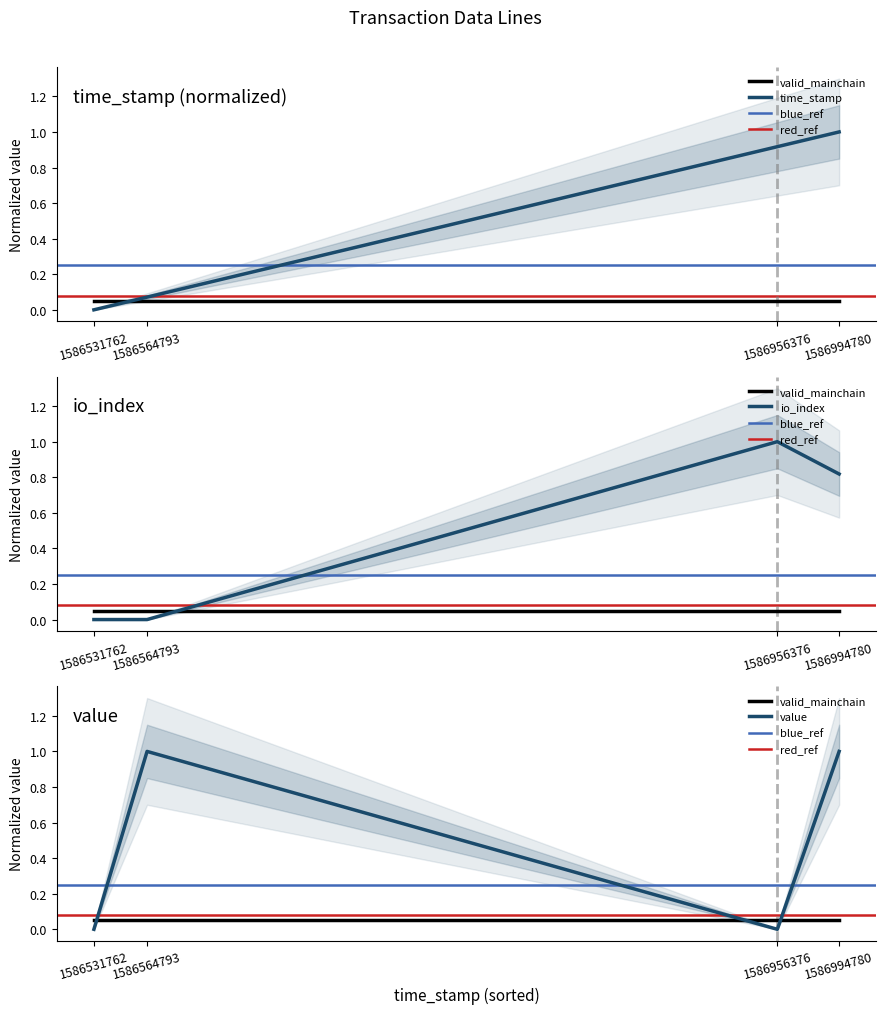

Which series has the widest spread of values?

io_index